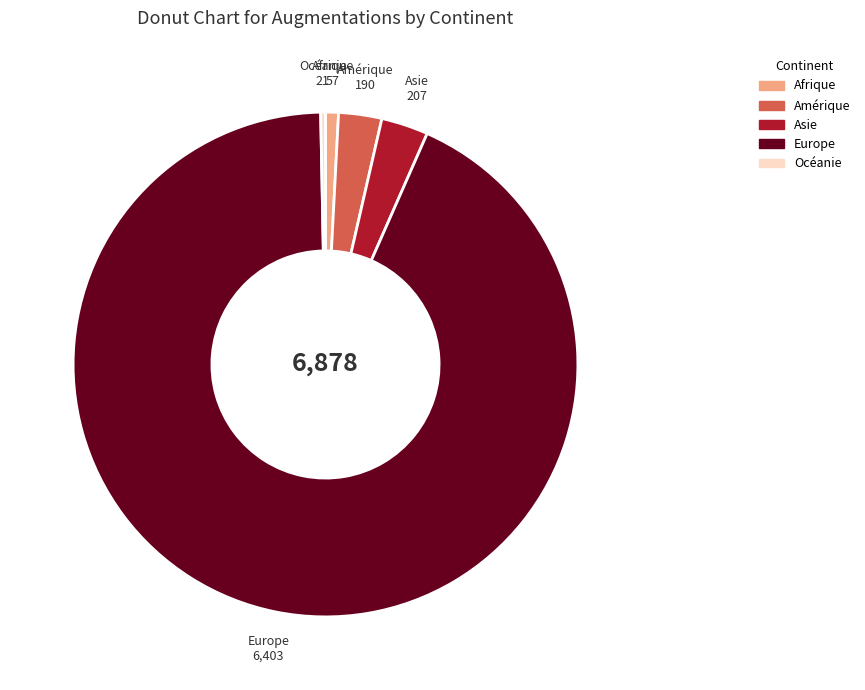

Combined, do Europe and Océanie account for over 50%?

Yes